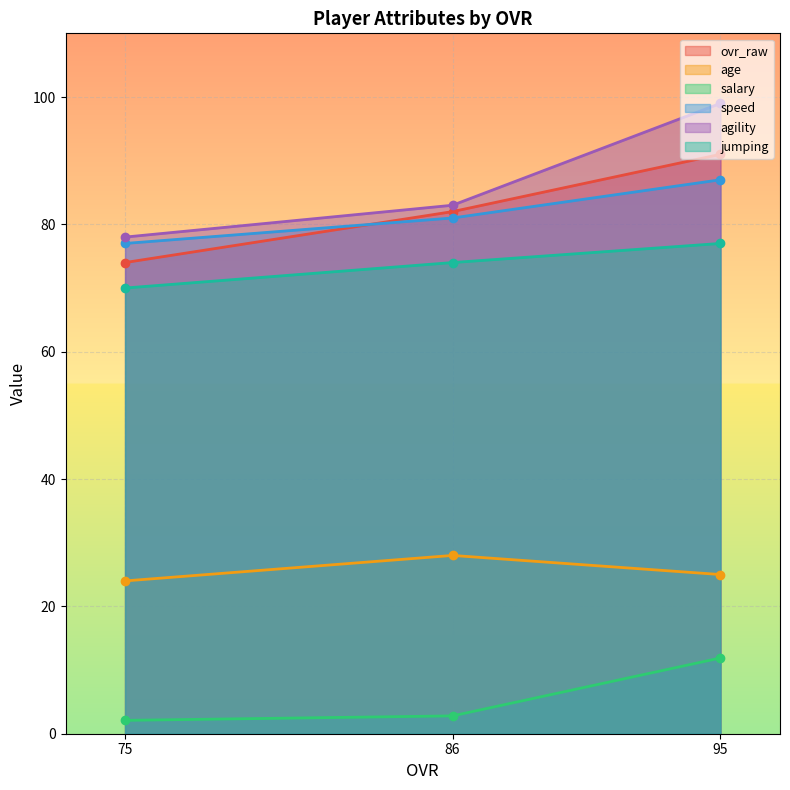

What is the value of the speed point at the 2nd from the left?

81.0